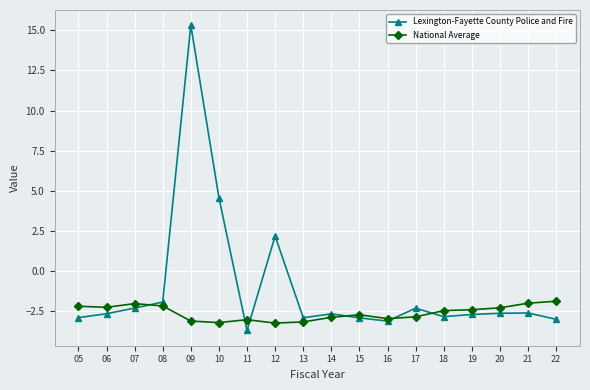

True or false: National Average and Lexington-Fayette County Police and Fire cross at least once.

True